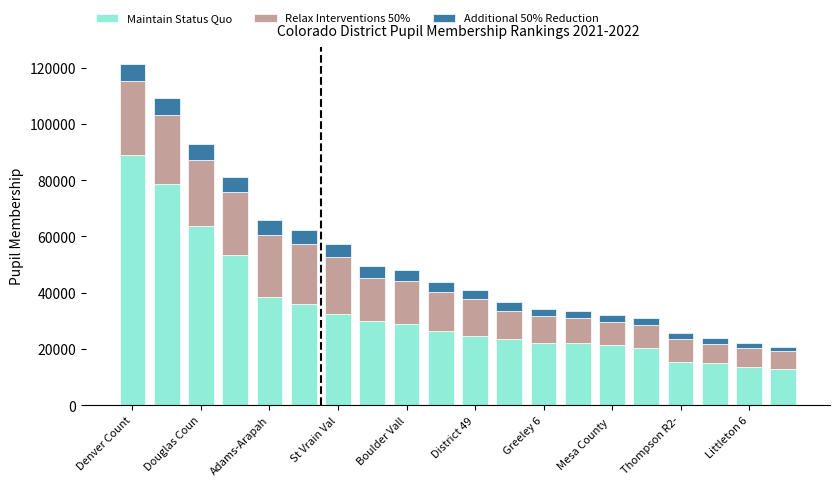

What is the lowest value of the Maintain Status Quo series?

13002